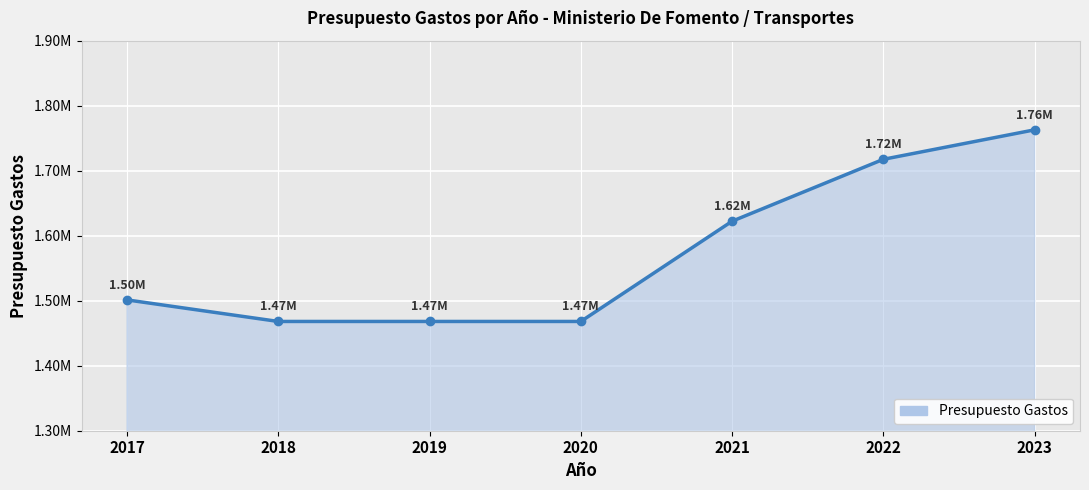

True or false: the data has more than 2 interior local peaks.

False